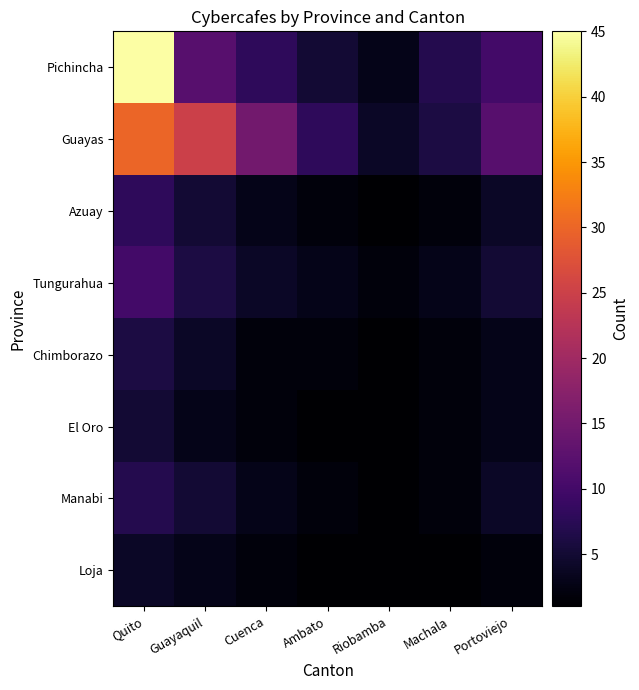

What is the total value across all series at Machala?

25